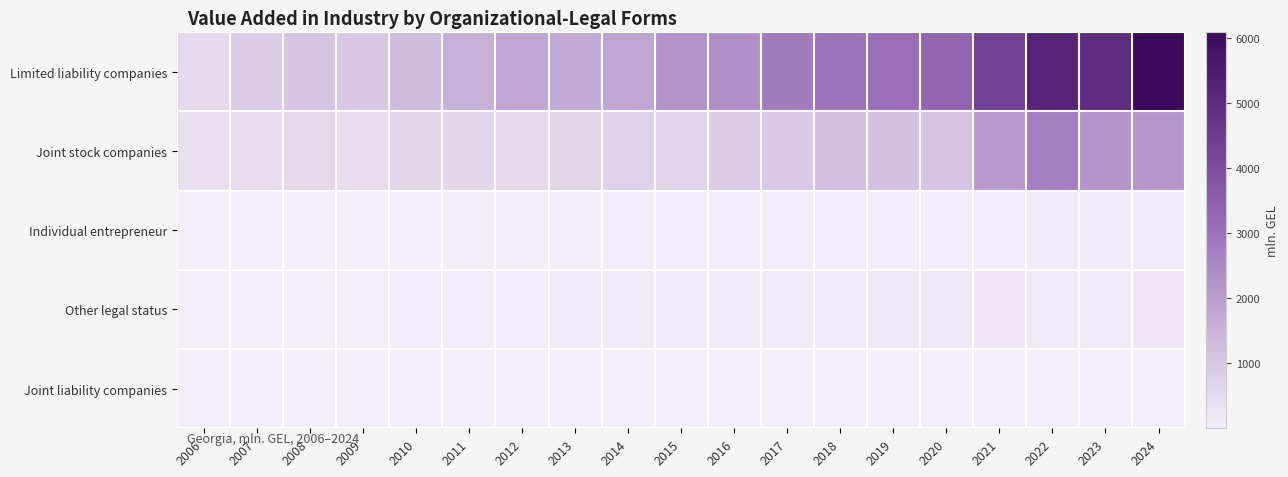

How many series are shown in this chart?

5